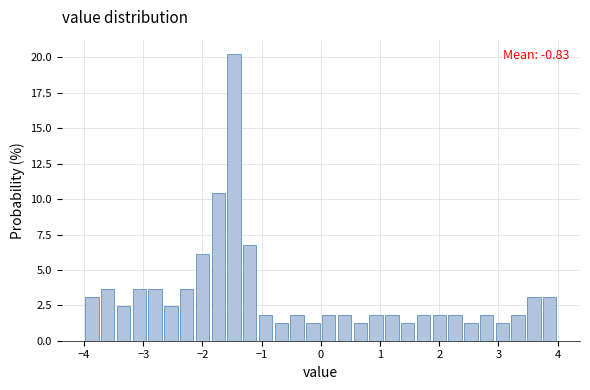

Around what value on the x-axis is the tallest bar? Give the approximate position of its centre, as read against the axis.

-1.5